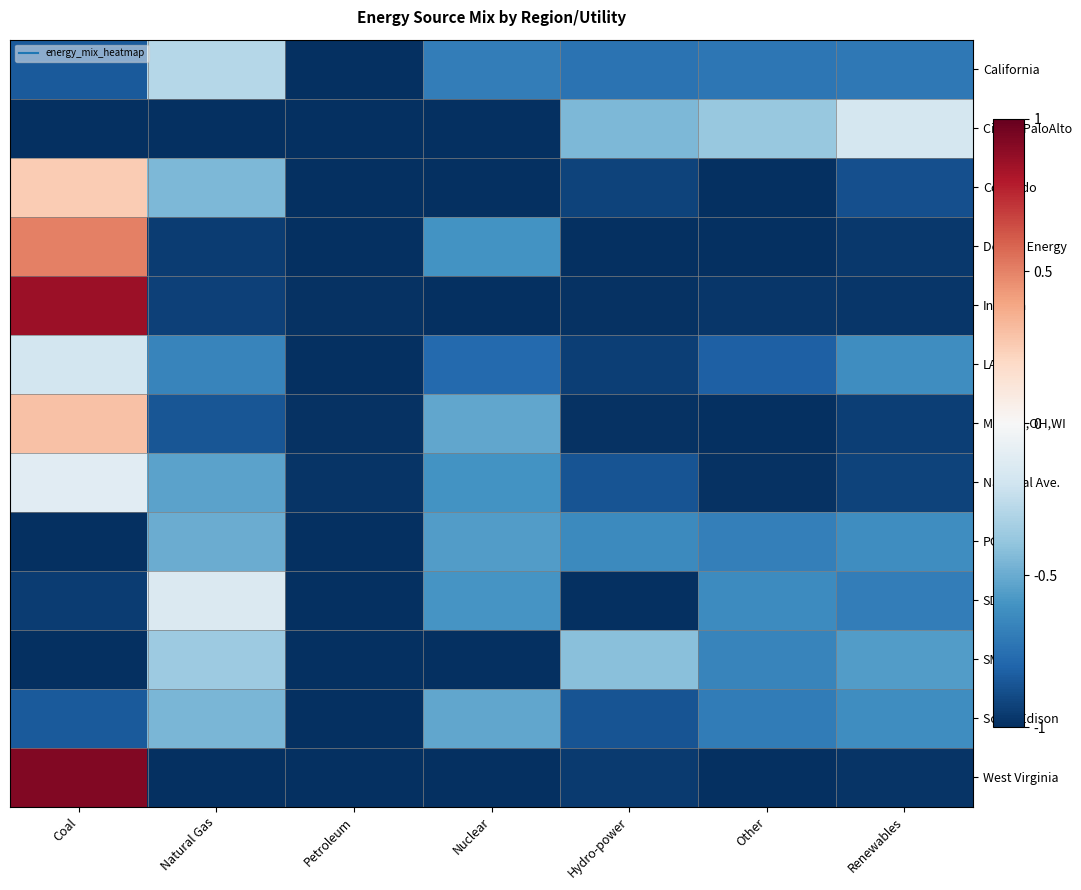

Count the number of data series in this chart.

13